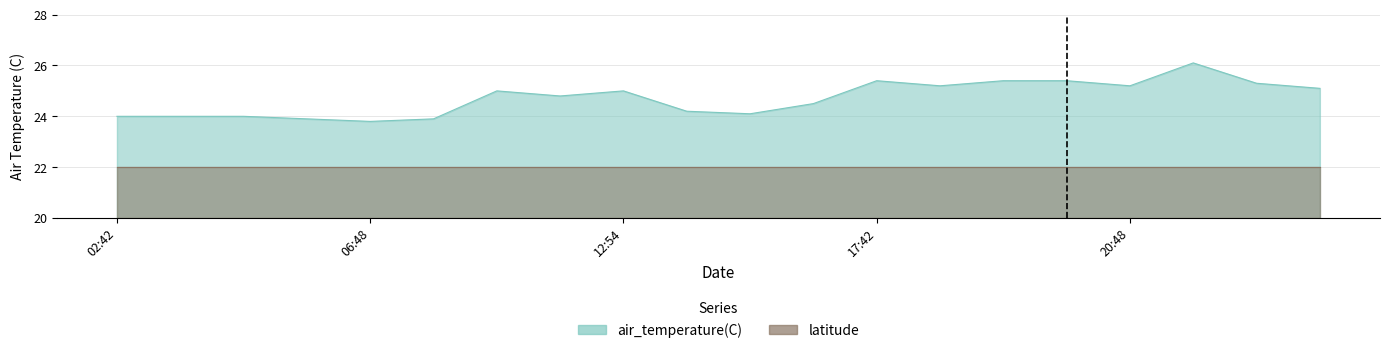

What is the change in value from 2023-06-01T02:42 to 2023-06-01T21:42?

+1.3